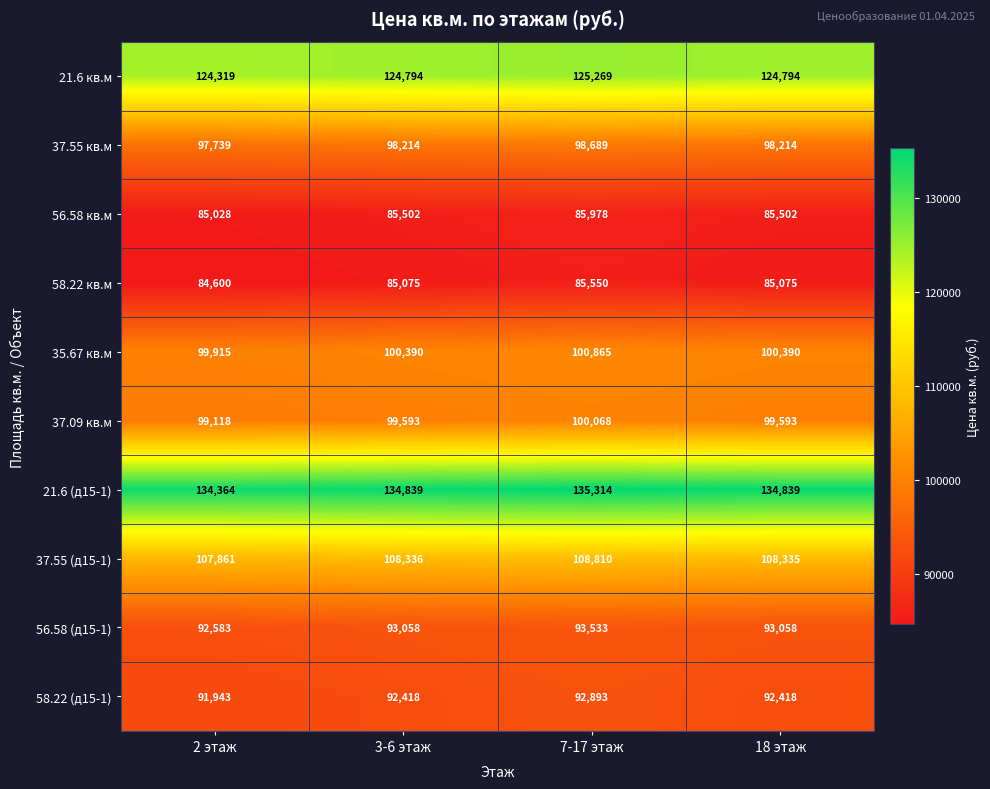

Rank the series by their maximum value, from lowest to highest.

58.22 кв.м, 56.58 кв.м, 58.22 (д15-1), 56.58 (д15-1), 37.55 кв.м, 37.09 кв.м, 35.67 кв.м, 37.55 (д15-1), 21.6 кв.м, 21.6 (д15-1)